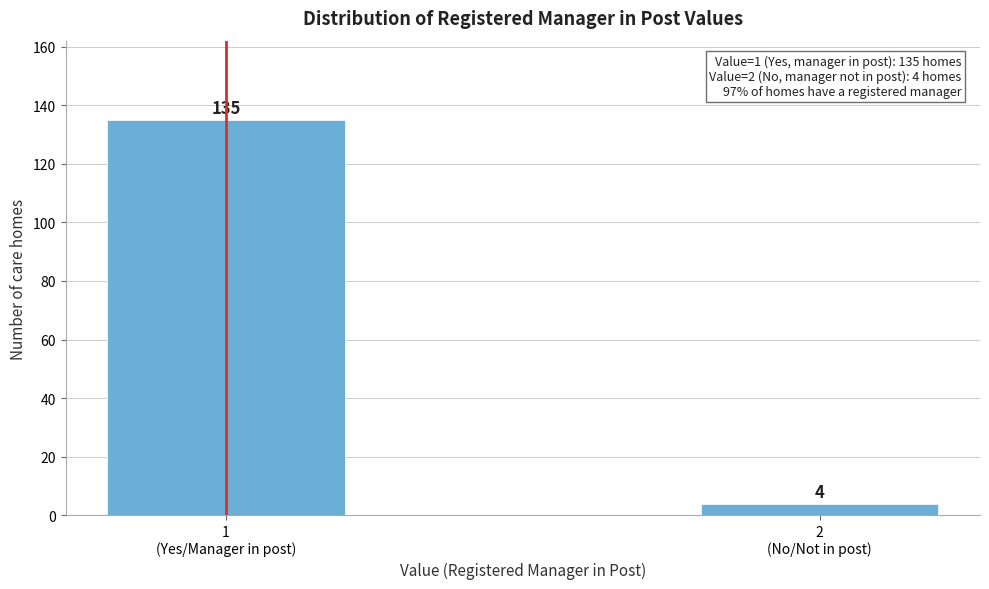

Reading left to right, extract all data points from this chart.

135	4